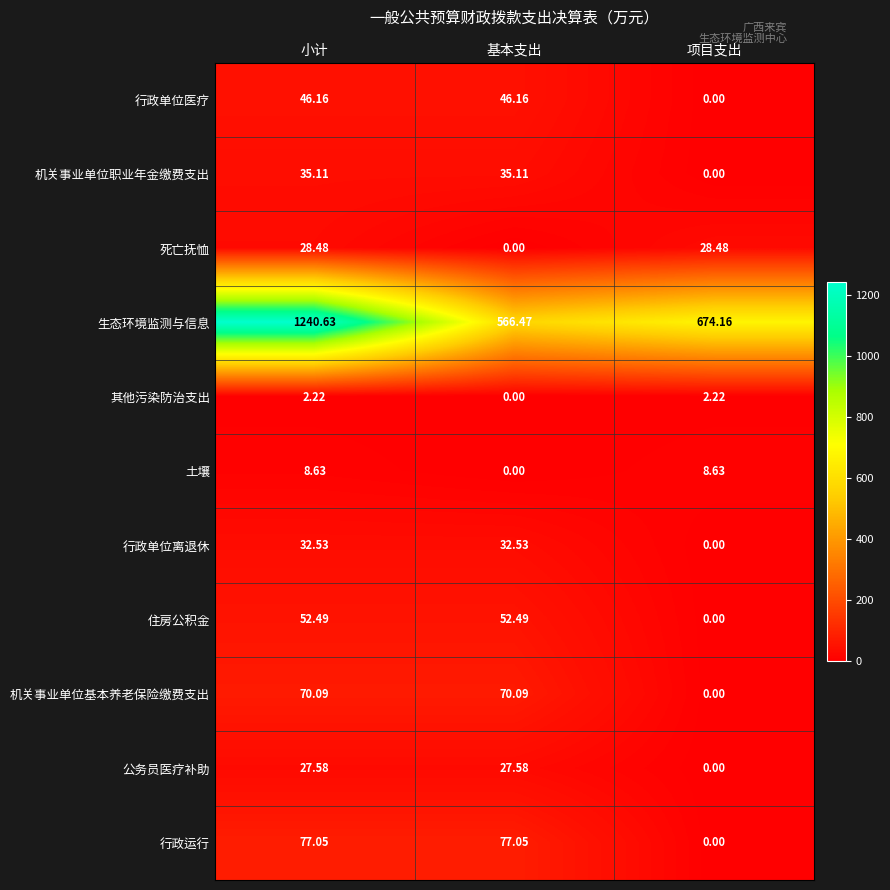

Which series has the largest range (max minus min)?

生态环境监测与信息